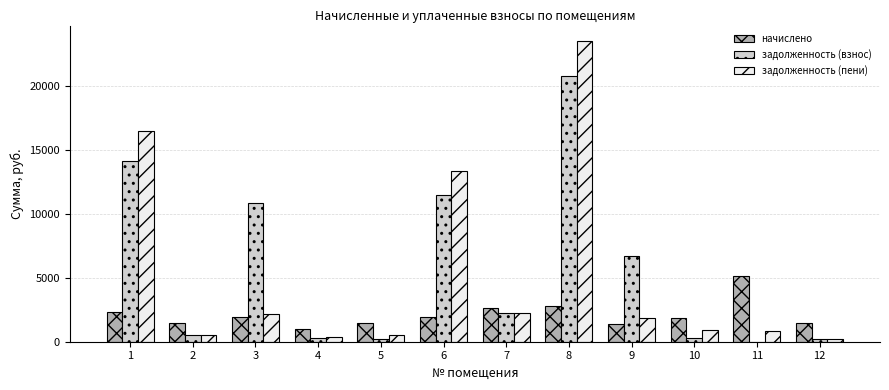

How many data points does each series have?

12